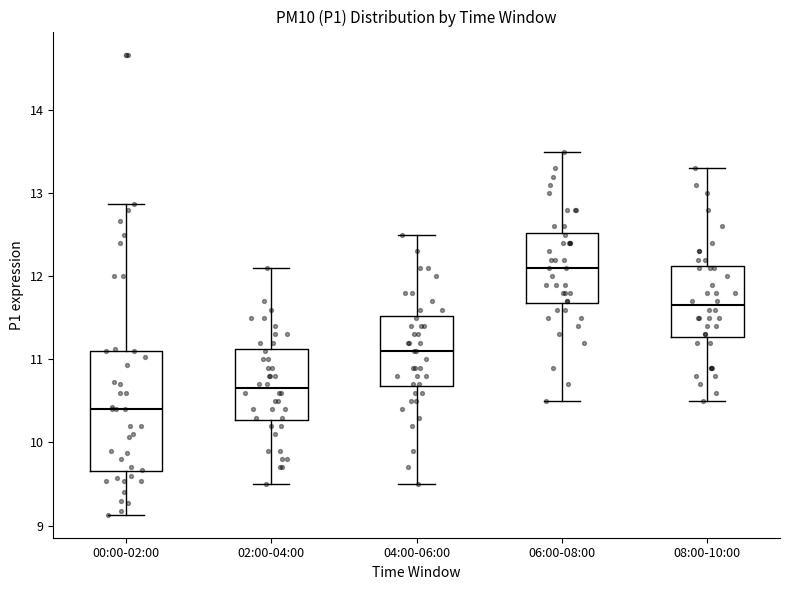

Reading left to right, transcribe this box plot: for each box, give where its median line is, the range the box spans, and where its two whiskers end, as read against the y-axis. The values are not printed on the chart, so give them approximately, as read against the axis.

00:00-02:00: median 10.4, box 9.7 to 11.1, whiskers 9.1 to 12.9
02:00-04:00: median 10.7, box 10.3 to 11.1, whiskers 9.5 to 12.1
04:00-06:00: median 11.1, box 10.7 to 11.5, whiskers 9.5 to 12.5
06:00-08:00: median 12.1, box 11.7 to 12.5, whiskers 10.5 to 13.5
08:00-10:00: median 11.7, box 11.3 to 12.1, whiskers 10.5 to 13.3